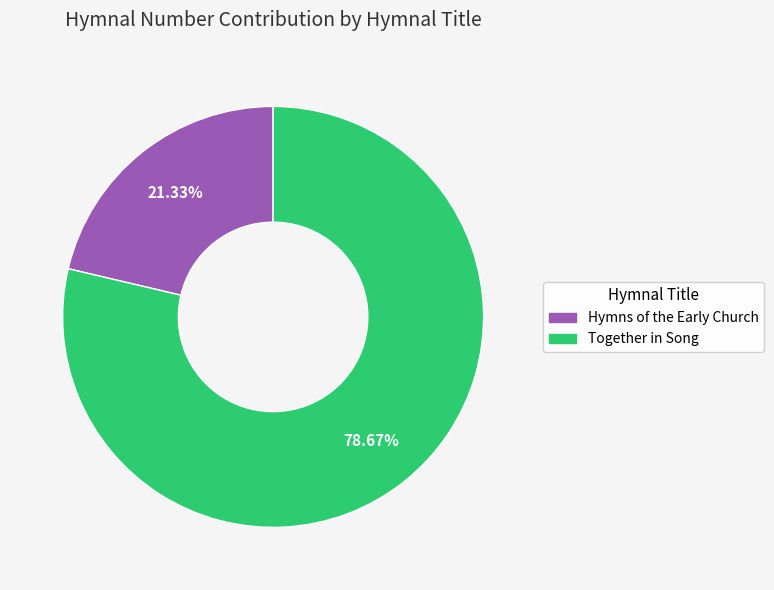

What percentage is the Together in Song slice, to the nearest percent?

79%